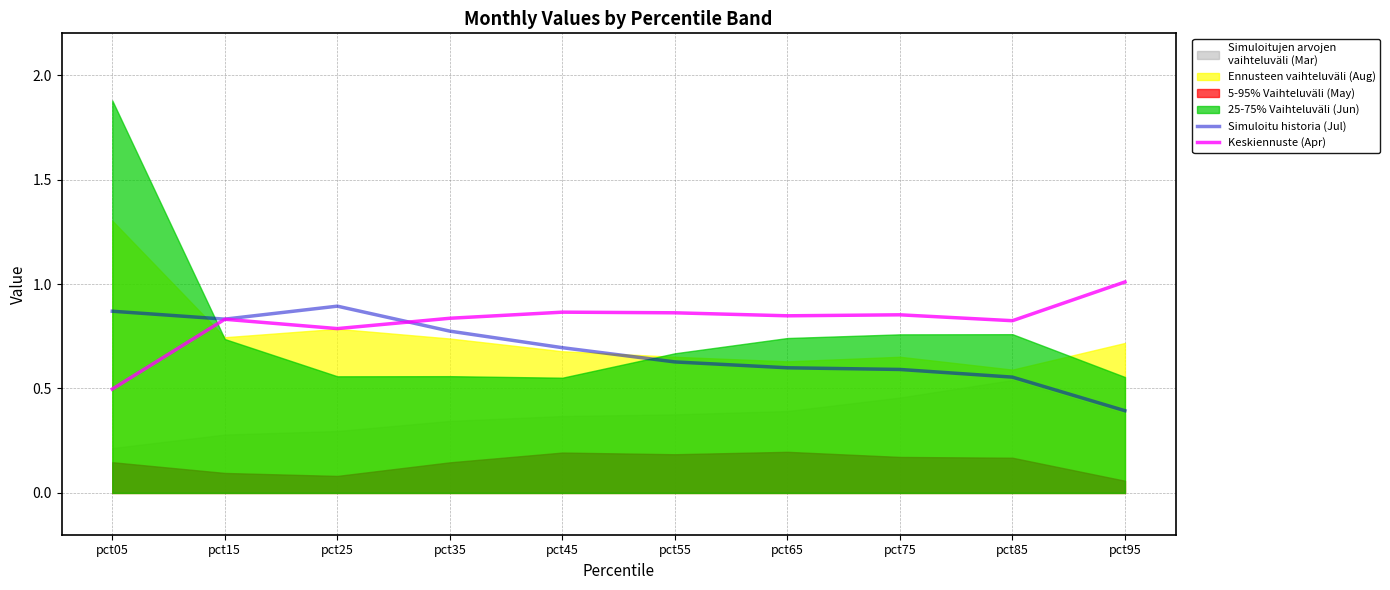

Reading right to left, transcribe all the data shown in this chart.

Simuloitu historia (Jul): pct95=0.4	pct85=0.6	pct75=0.6	pct65=0.6	pct55=0.6	pct45=0.7	pct35=0.8	pct25=0.9	pct15=0.8	pct05=0.9
Keskiennuste (Apr): pct95=1.0	pct85=0.8	pct75=0.9	pct65=0.8	pct55=0.9	pct45=0.9	pct35=0.8	pct25=0.8	pct15=0.8	pct05=0.5